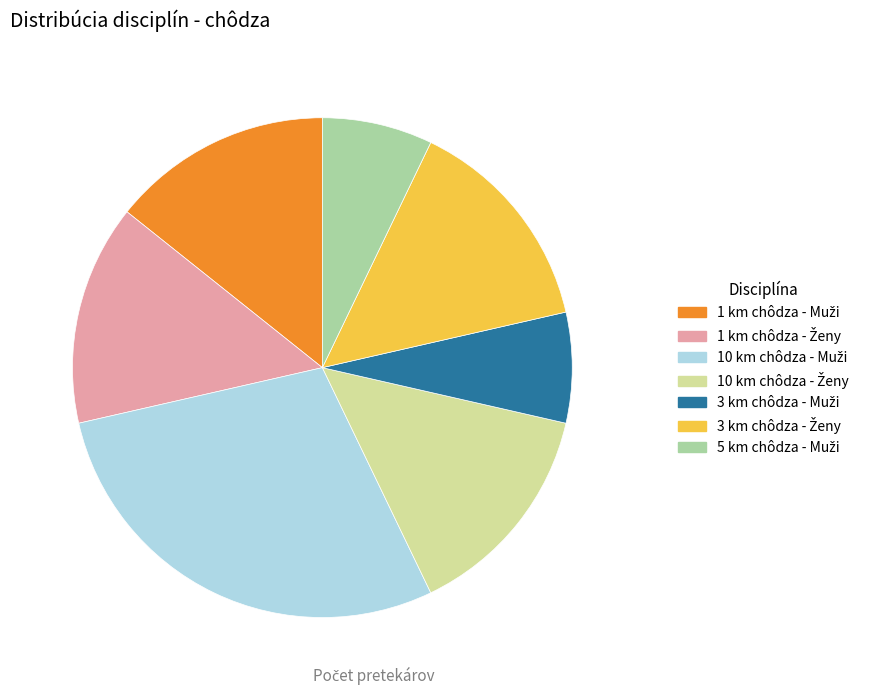

Is there any slice that represents more than half of the pie?

No